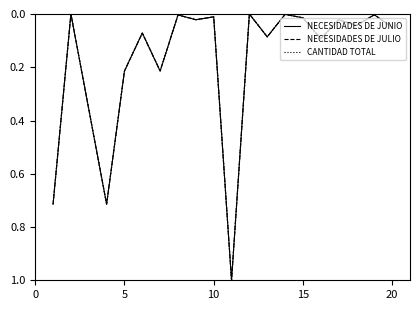

Does the chart have visible grid lines?

No